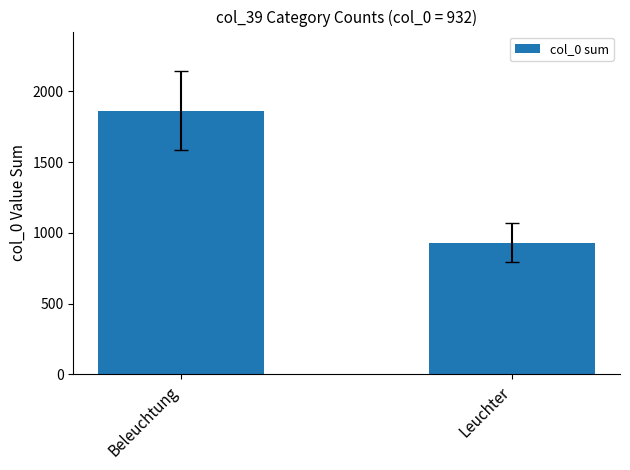

Does the chart contain stacked bars?

No